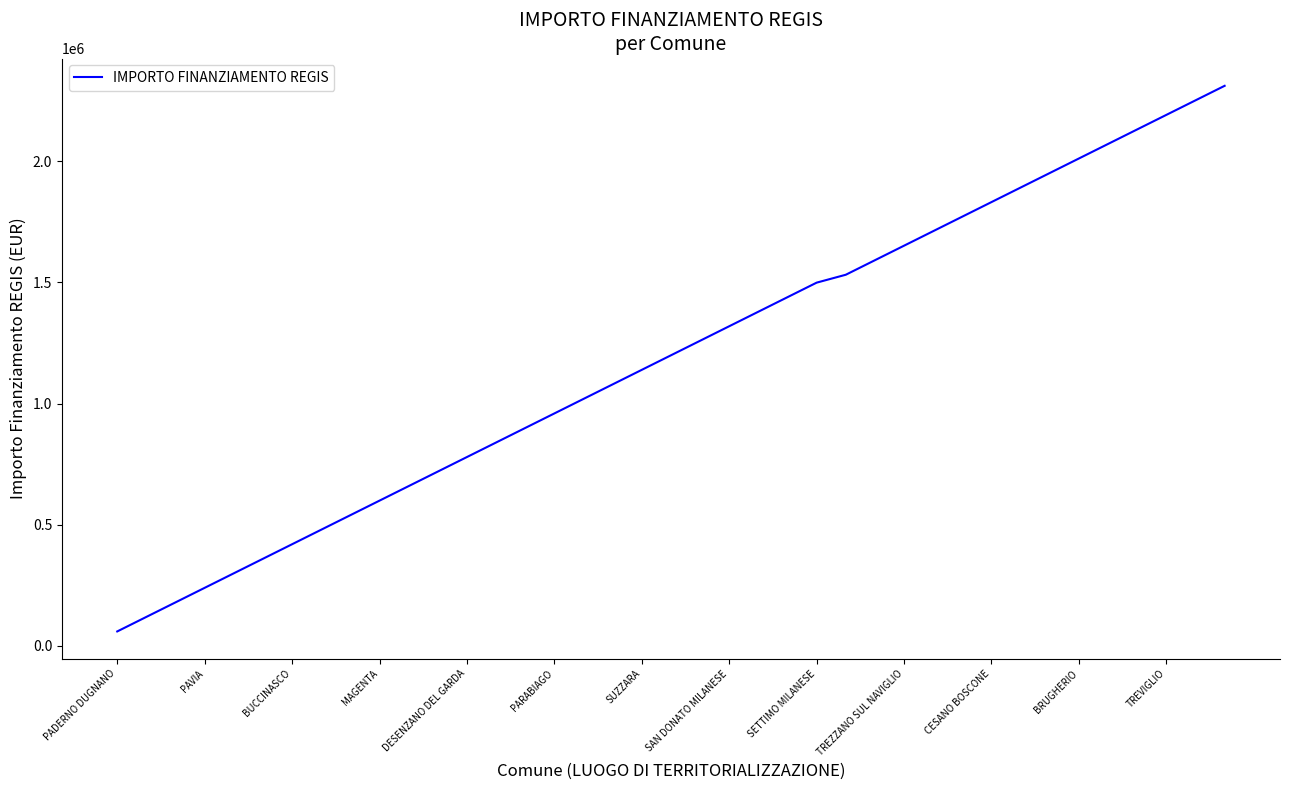

What is the greatest value displayed?

2311297